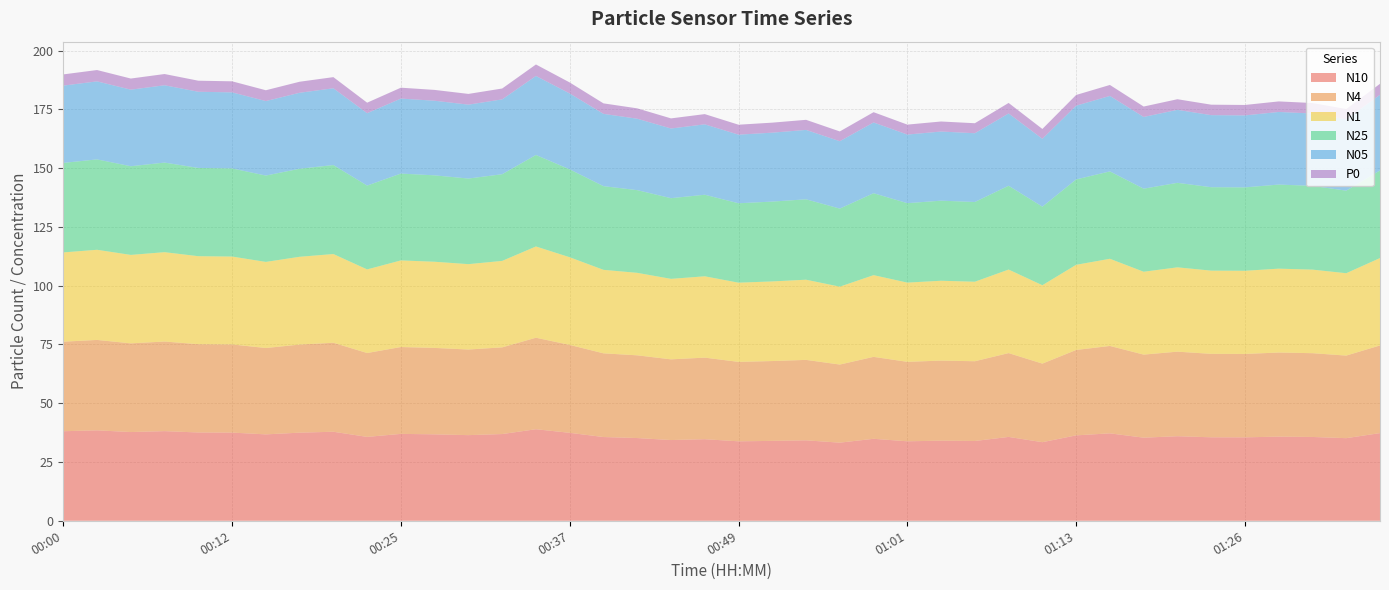

Reading left to right, list all the values displayed in this chart.

N10: 38.1	38.5	37.7	38.1	37.6	37.5	36.8	37.5	37.9	35.7	37.0	36.8	36.4	36.9	38.9	37.4	35.6	35.2	34.3	34.7	33.8	34.0	34.2	33.2	34.9	33.8	34.1	33.9	35.7	33.4	36.3	37.2	35.4	36.0	35.5	35.5	35.8	35.6	35.1	37.3
N4: 38.1	38.5	37.7	38.1	37.5	37.5	36.7	37.5	37.9	35.7	37.0	36.8	36.4	36.9	38.9	37.4	35.6	35.2	34.3	34.7	33.8	34.0	34.2	33.2	34.9	33.8	34.1	33.9	35.7	33.4	36.3	37.2	35.3	36.0	35.5	35.5	35.8	35.6	35.1	37.3
N1: 38.0	38.3	37.6	38.0	37.4	37.4	36.6	37.3	37.7	35.6	36.8	36.6	36.3	36.8	38.8	37.3	35.5	35.1	34.2	34.6	33.7	33.9	34.1	33.1	34.8	33.7	34.0	33.8	35.5	33.3	36.2	37.1	35.2	35.9	35.4	35.4	35.7	35.5	35.0	37.2
N25: 38.1	38.5	37.7	38.1	37.5	37.5	36.7	37.5	37.9	35.7	36.9	36.8	36.4	36.9	38.9	37.4	35.6	35.2	34.3	34.7	33.8	34.0	34.2	33.2	34.9	33.8	34.1	33.9	35.6	33.4	36.3	37.2	35.3	36.0	35.5	35.5	35.8	35.6	35.1	37.3
N05: 32.9	33.2	32.6	32.9	32.4	32.4	31.7	32.3	32.7	30.8	31.9	31.7	31.4	31.8	33.6	32.3	30.8	30.4	29.6	29.9	29.2	29.3	29.5	28.7	30.1	29.2	29.4	29.2	30.8	28.9	31.4	32.1	30.5	31.1	30.6	30.6	30.9	30.8	30.3	32.2
P0: 4.8	4.8	4.7	4.8	4.7	4.7	4.6	4.7	4.7	4.5	4.6	4.6	4.6	4.6	4.9	4.7	4.5	4.4	4.3	4.3	4.2	4.3	4.3	4.2	4.4	4.2	4.3	4.2	4.5	4.2	4.5	4.7	4.4	4.5	4.5	4.4	4.5	4.5	4.4	4.7